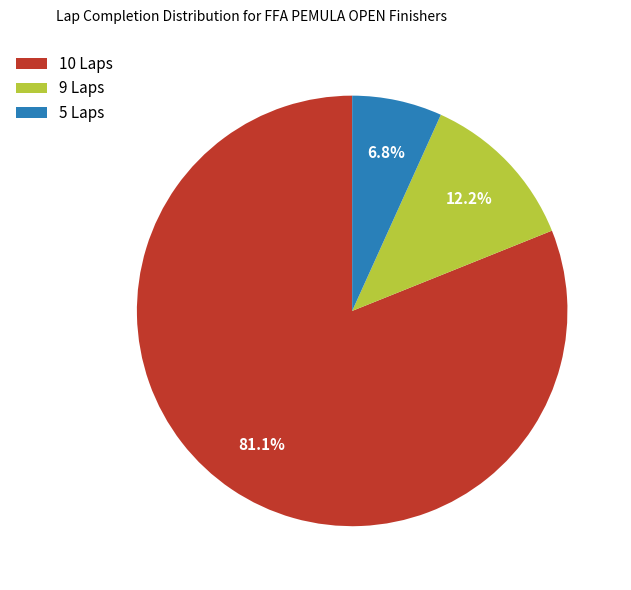

To the nearest percent, what is the average slice percentage?

33%